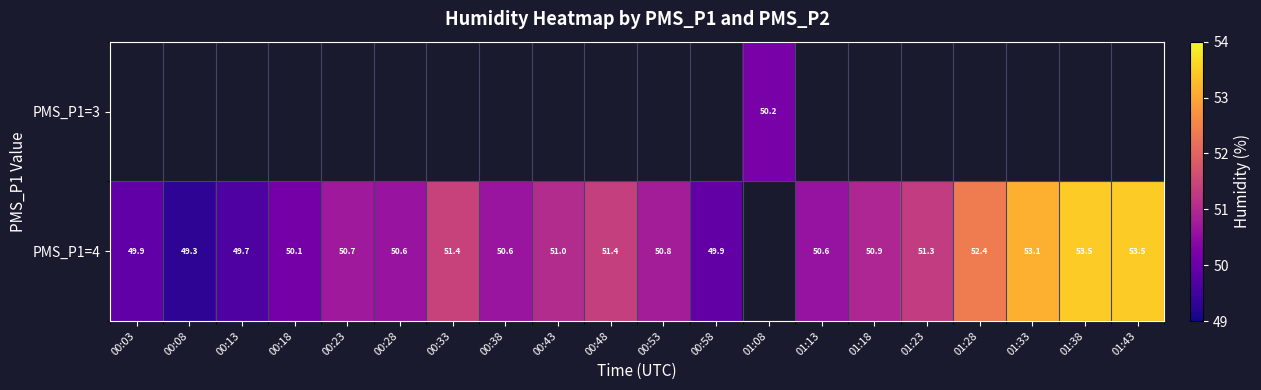

Is the value of PMS_P1=3 at 00:38 greater than the value of PMS_P1=4 at 00:03?

No